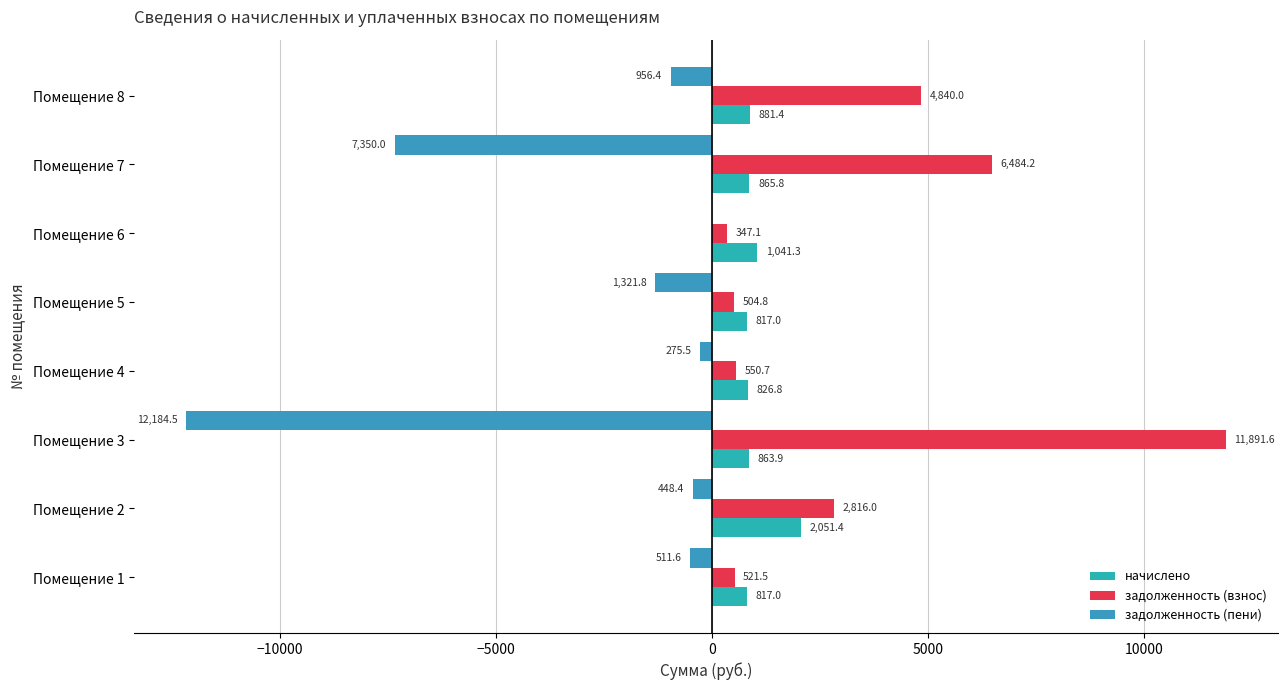

At which category is the sum across all series the highest?

Помещение 8